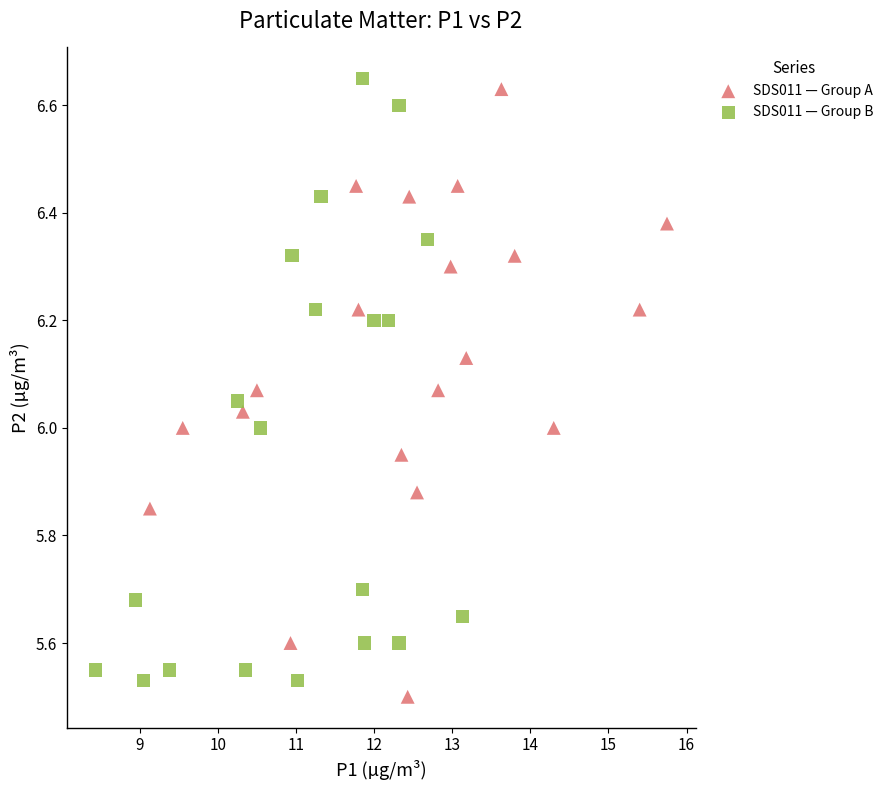

What are all the series names shown in the legend?

SDS011 — Group A, SDS011 — Group B